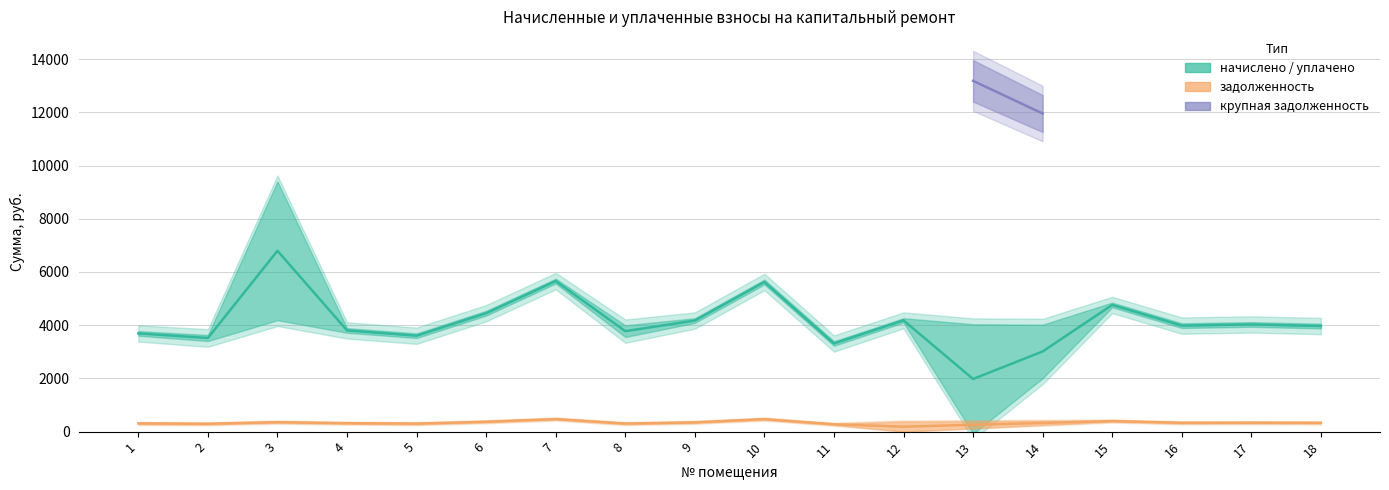

List the labels in order of уплачено value, largest first.

3, 7, 10, 15, 6, 12, 9, 17, 16, 18, 8, 4, 1, 5, 2, 11, 14, 13